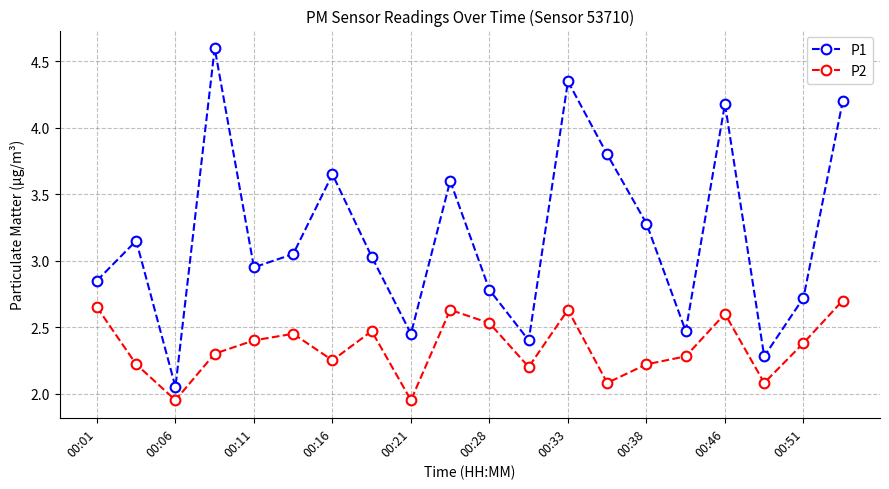

At how many categories does at least one series exceed 4?

4